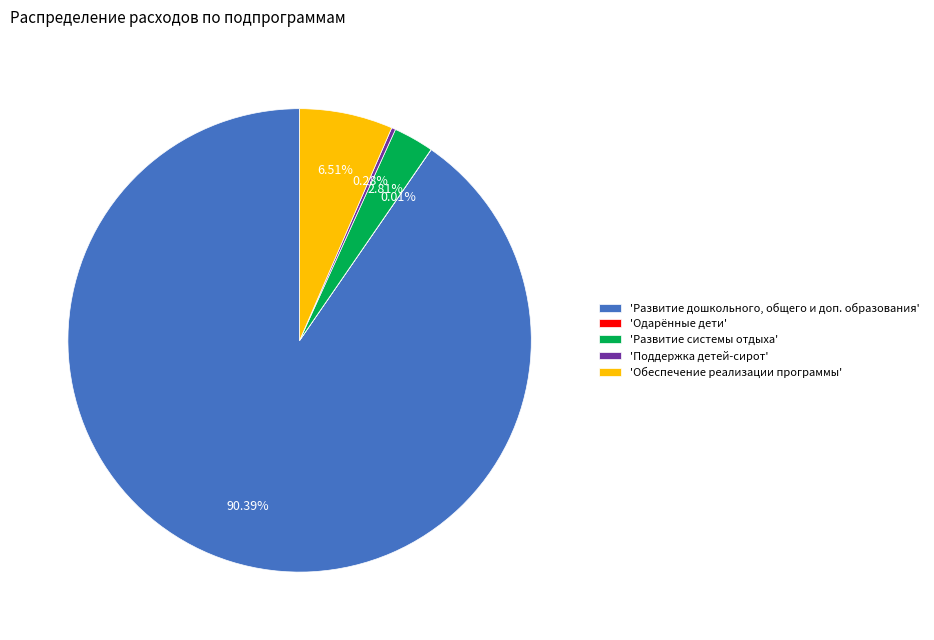

Which category accounts for the majority?

'Развитие дошкольного, общего и доп. образования'